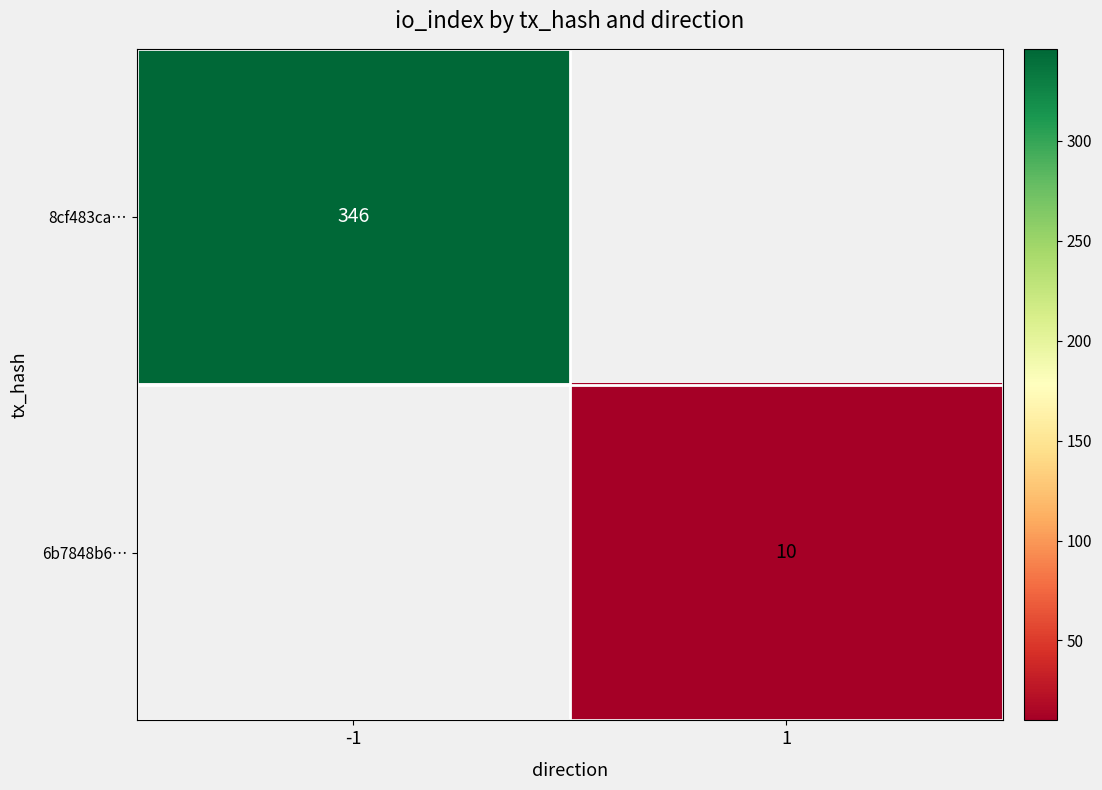

Which category has the lowest value across all series?

1